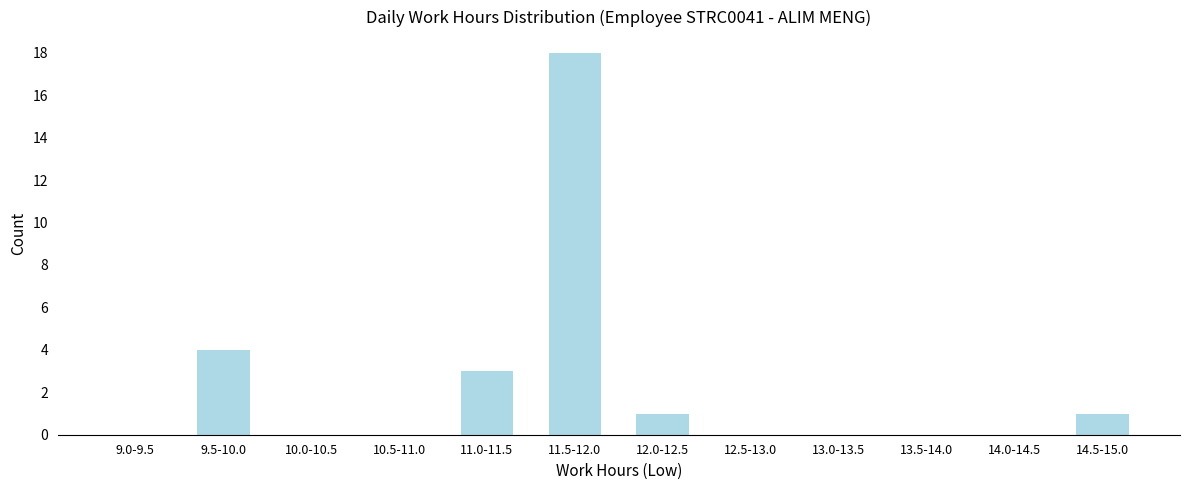

Reading left to right, transcribe all the data shown in this chart.

9.0-9.5=0	9.5-10.0=4	10.0-10.5=0	10.5-11.0=0	11.0-11.5=3	11.5-12.0=18	12.0-12.5=1	12.5-13.0=0	13.0-13.5=0	13.5-14.0=0	14.0-14.5=0	14.5-15.0=1